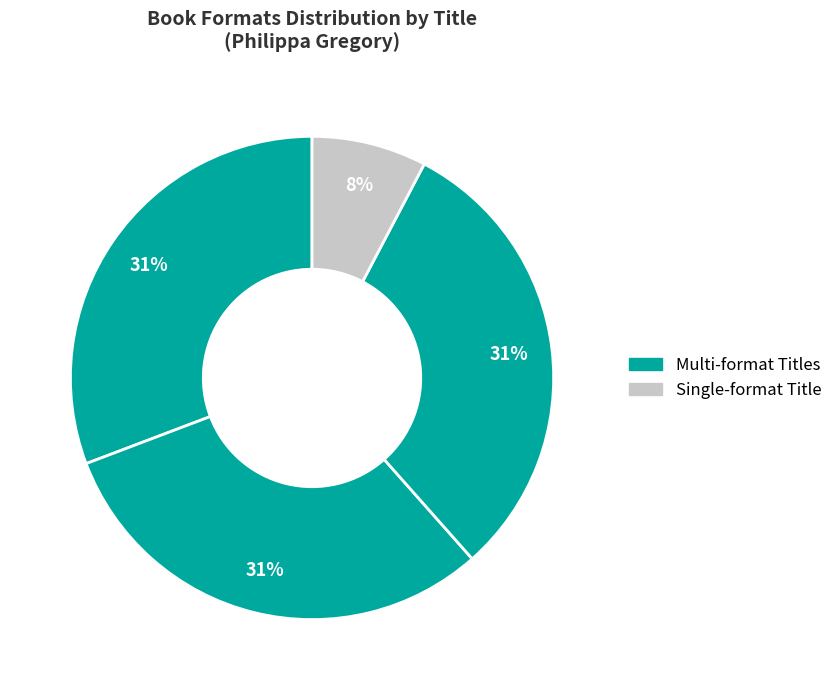

Count the number of slices in the pie.

4